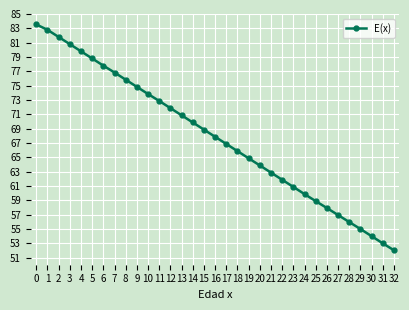

What is the difference between the values at 7 and 3?

4.0